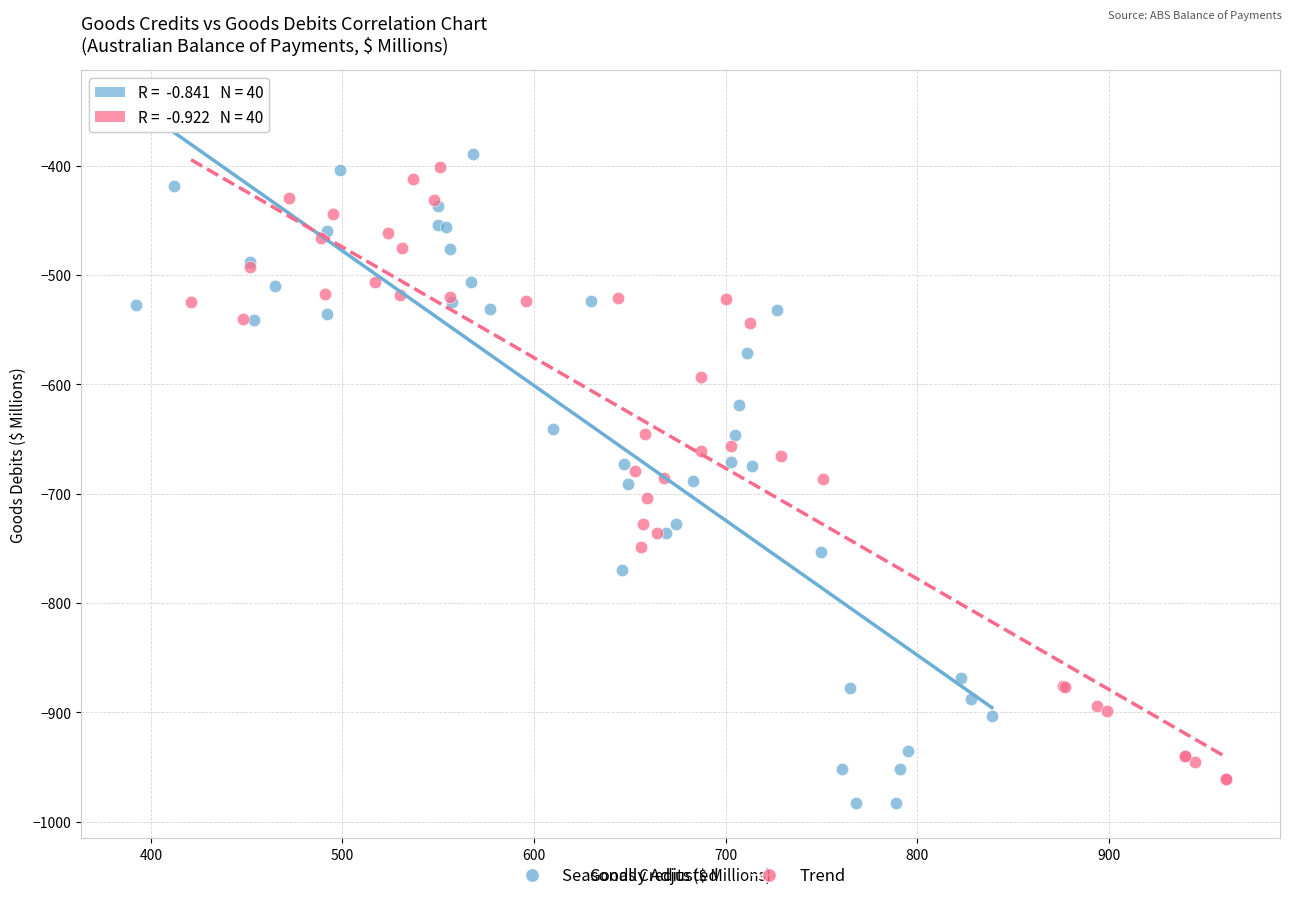

Which series has the widest spread of Y values?

Seasonally Adjusted